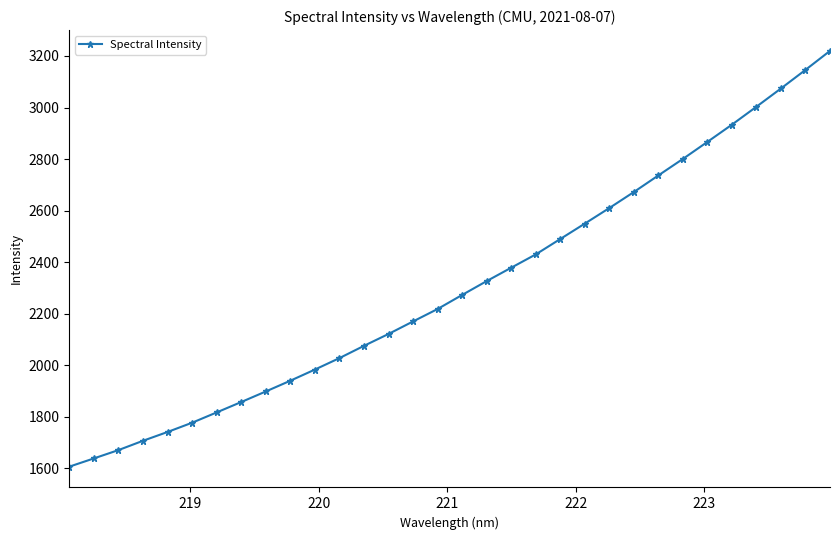

What is the difference between the maximum and minimum values?

1613.0